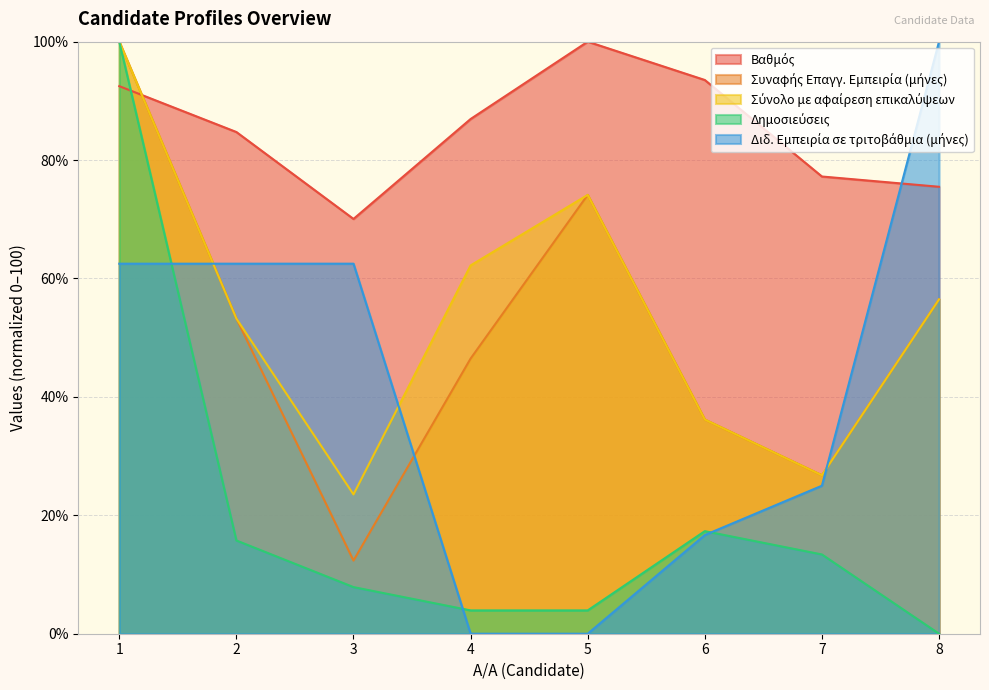

How many distinct data groups are displayed?

5